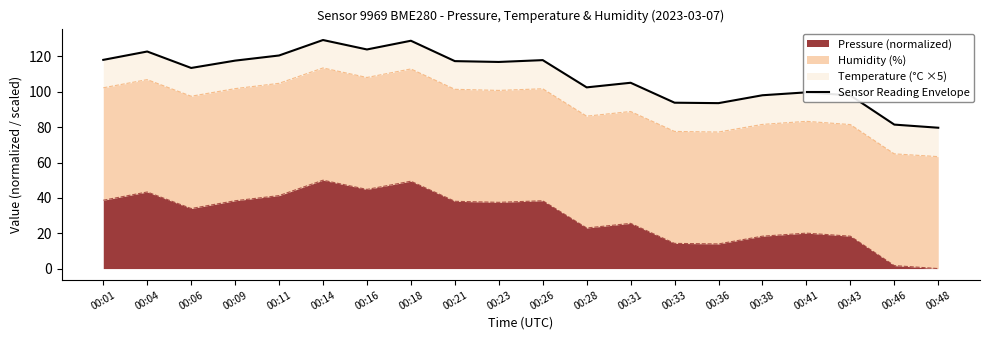

Read the value at 00:21.

117.4